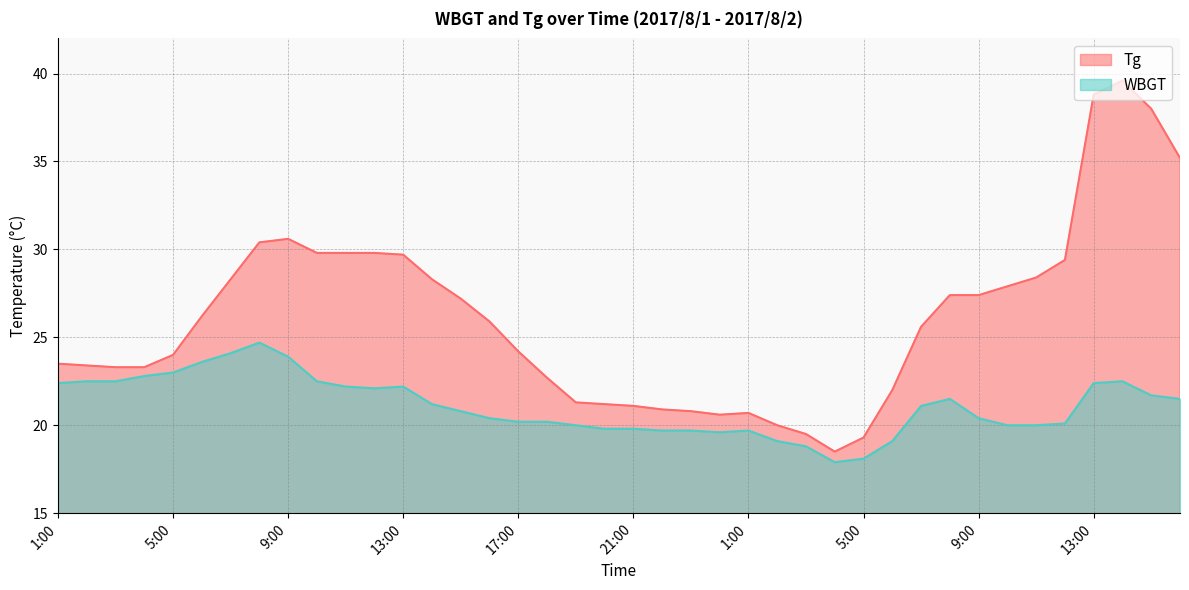

What is the label of the 5th point from the left?

5:00